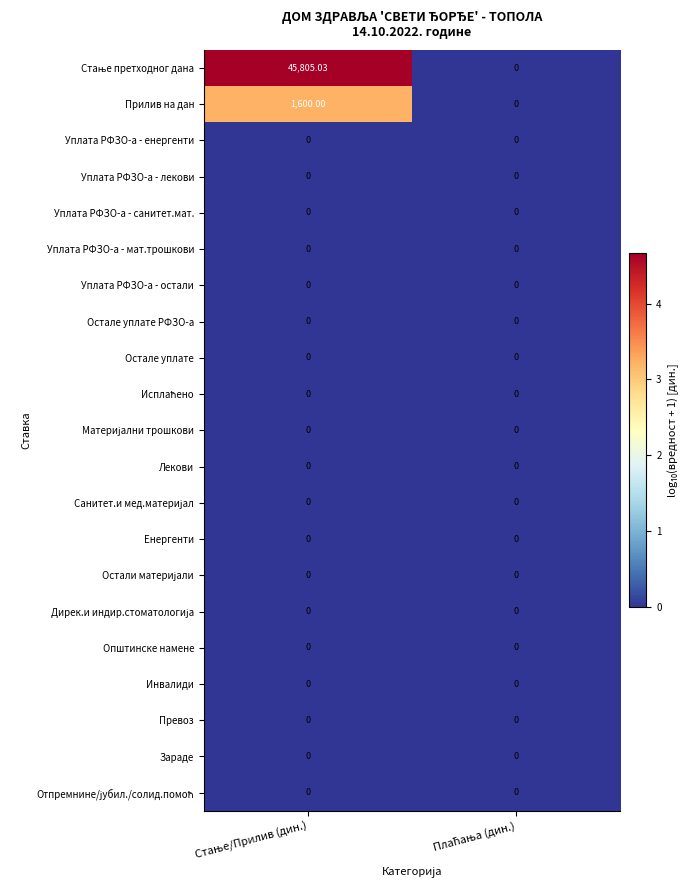

At Плаћања (дин.), list the series in order from smallest to largest.

Стање претходног дана, Прилив на дан, Уплата РФЗО-а - енергенти, Уплата РФЗО-а - лекови, Уплата РФЗО-а - санитет.мат., Уплата РФЗО-а - мат.трошкови, Уплата РФЗО-а - остали, Остале уплате РФЗО-а, Остале уплате, Исплаћено, Материјални трошкови, Лекови, Санитет.и мед.материјал, Енергенти, Остали материјали, Дирек.и индир.стоматологија, Општинске намене, Инвалиди, Превоз, Зараде, Отпремнине/јубил./солид.помоћ